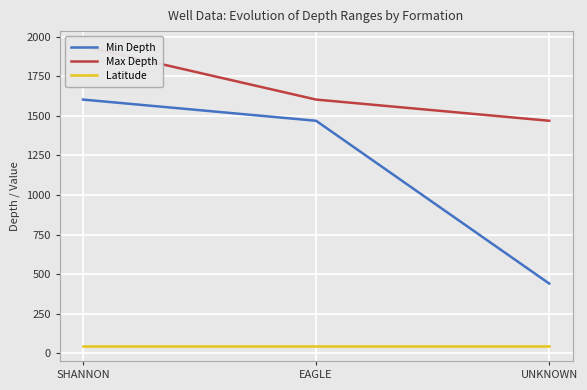

How many values in the Max Depth series exceed 1603?

1